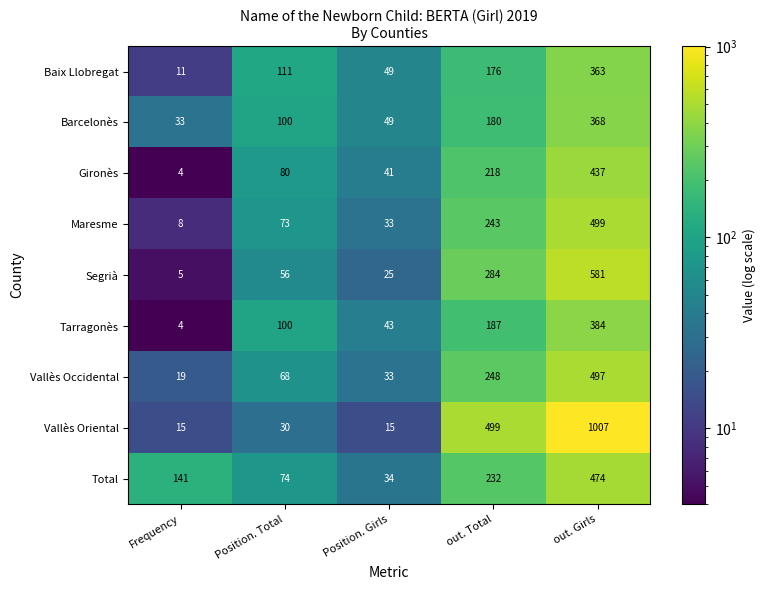

Rank the categories by Maresme value from highest to lowest.

out. Girls, out. Total, Position. Total, Position. Girls, Frequency